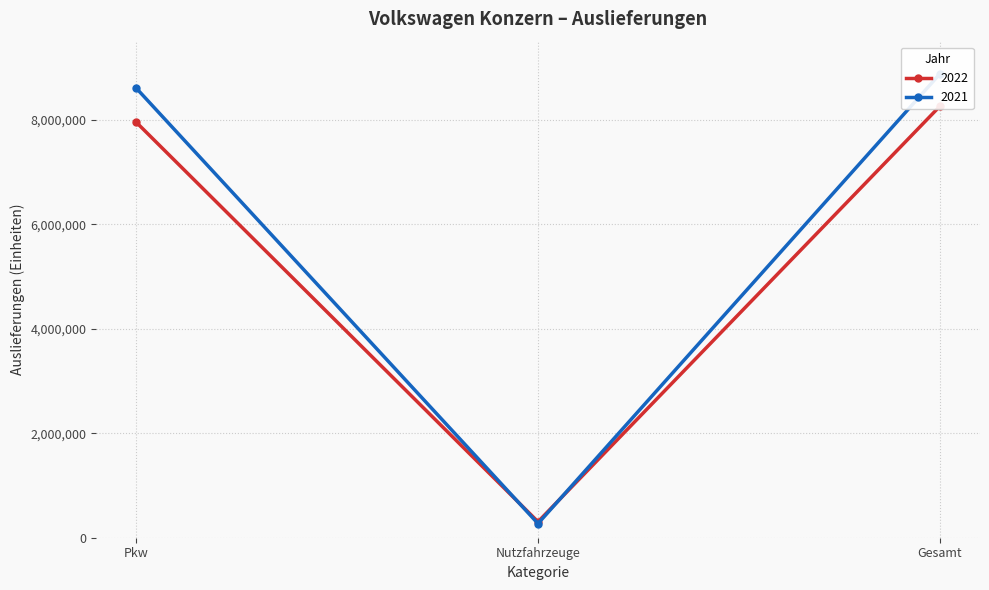

Between Pkw and Gesamt, which series saw the biggest shift?

2022